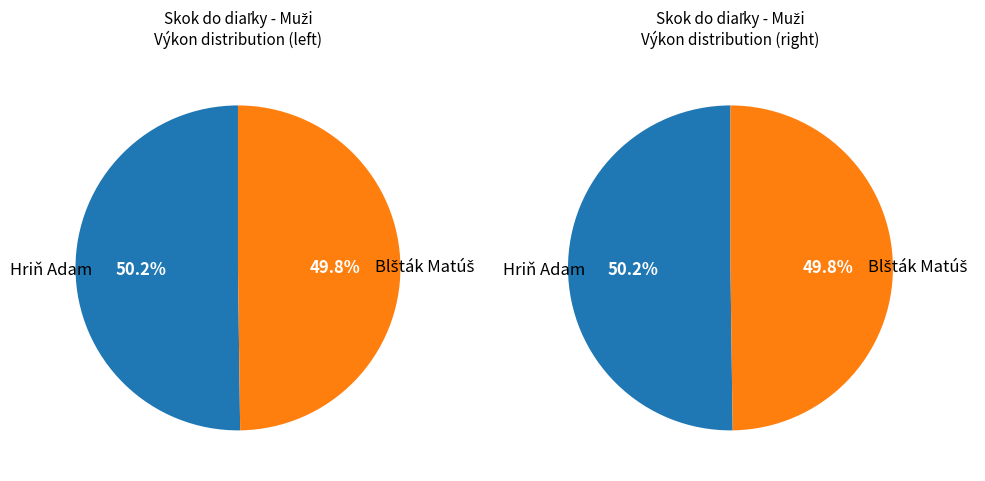

Which category has the smallest portion of the pie?

Blšták Matúš